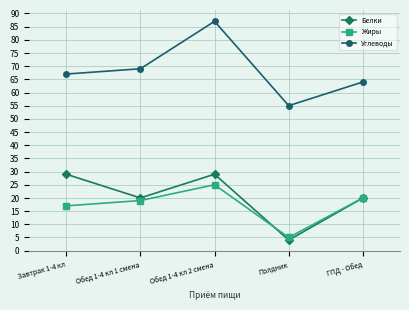

True or false: Жиры has a value of 33 at Обед 1-4 кл 2 смена.

False